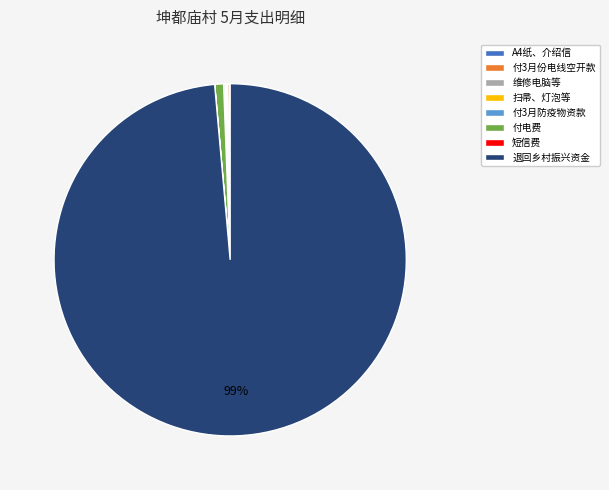

To the nearest percent, what is the difference between the largest and smallest slice percentages?

99%